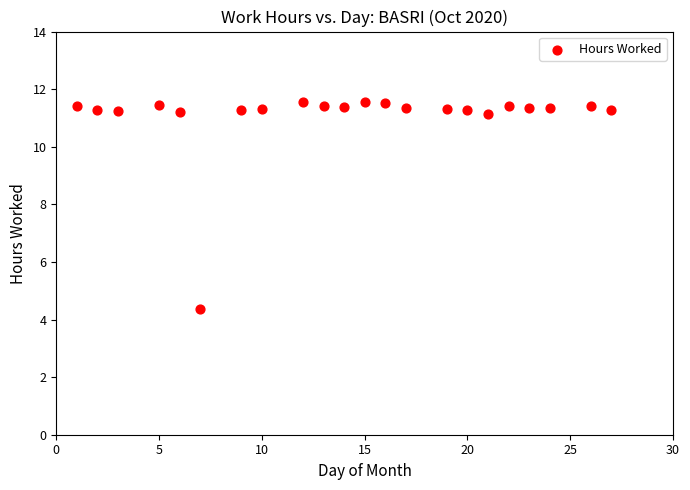

What is the range of Y values (max minus min)?

7.2